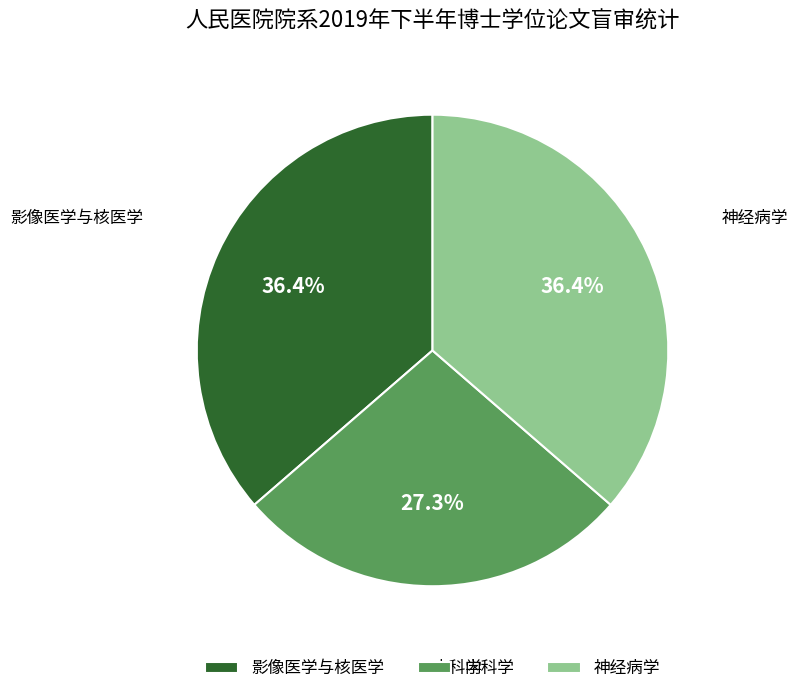

To the nearest percent, what is the average slice percentage?

33%